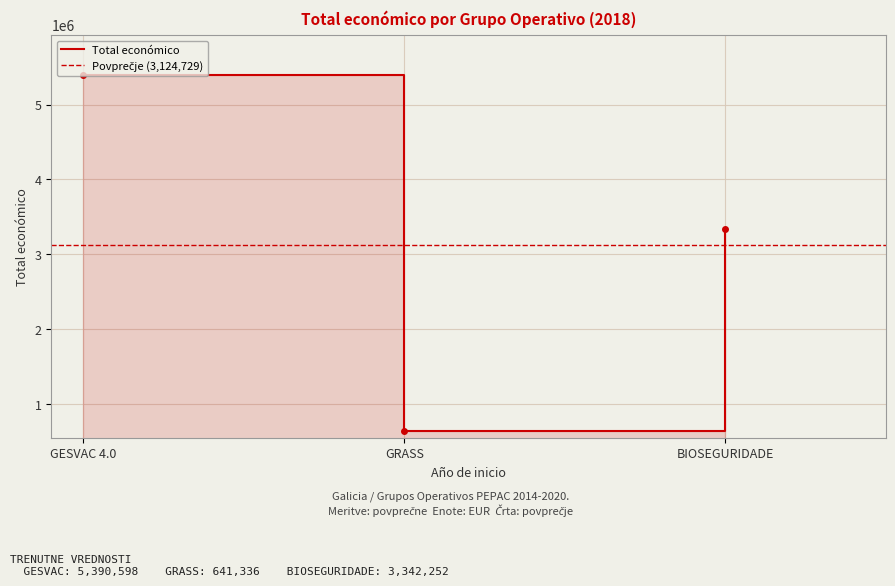

At which label is the value closest to 3015967?

BIOSEGURIDADE